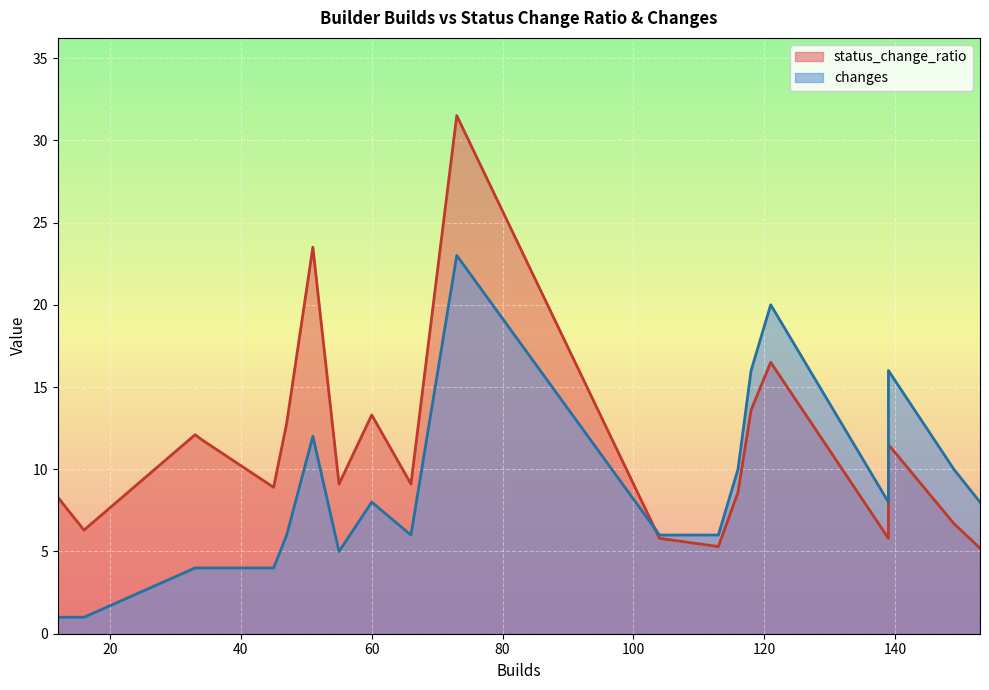

Is the value of status_change_ratio at 121 greater than the value of changes at 113?

Yes